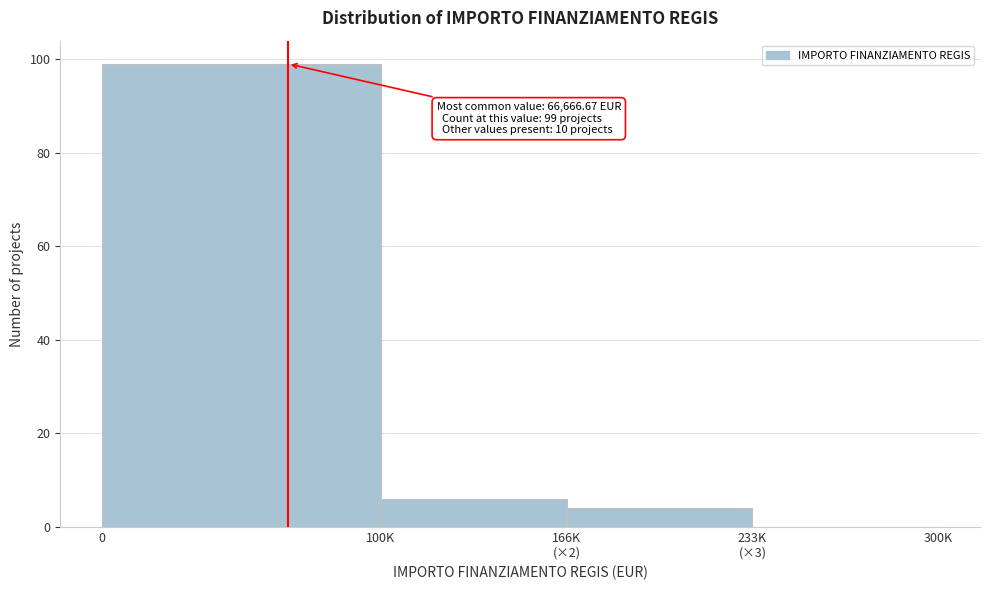

What is the greatest value displayed?

99